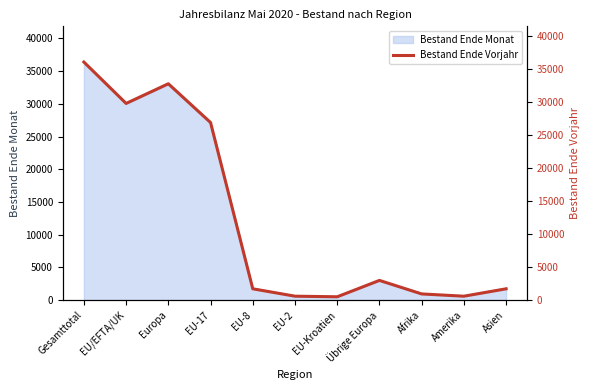

How many interior local valleys (lower than both neighbors) does the data have?

3